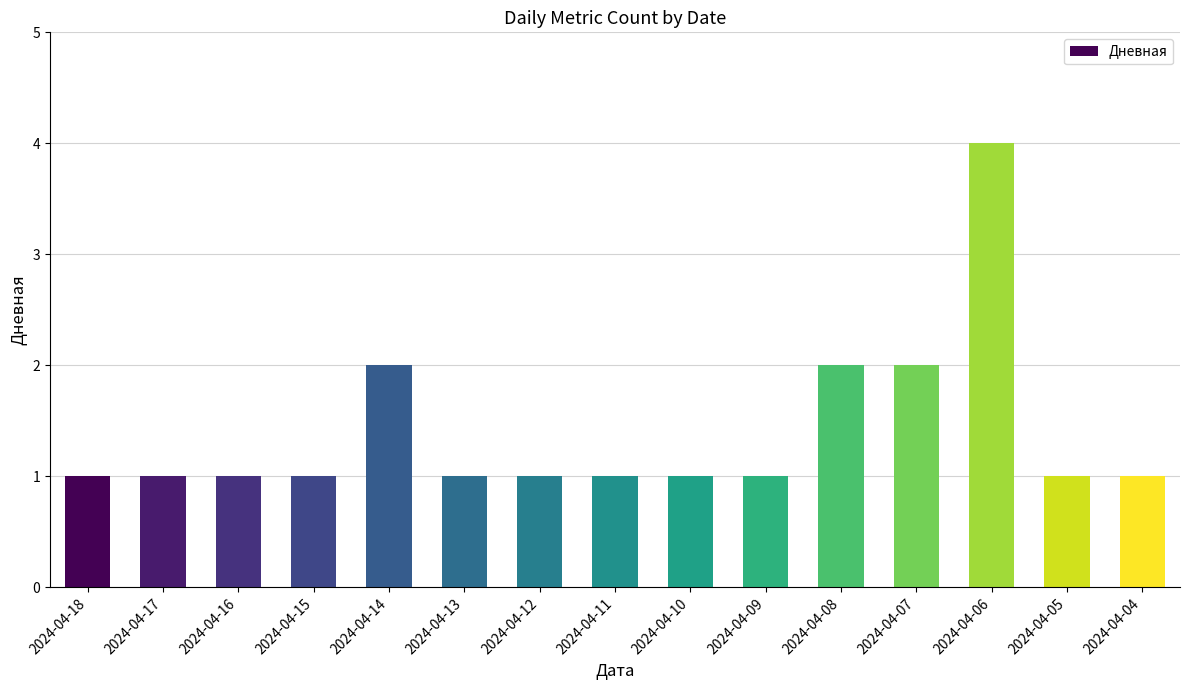

Reading right to left, transcribe all the data shown in this chart.

2024-04-04=1	2024-04-05=1	2024-04-06=4	2024-04-07=2	2024-04-08=2	2024-04-09=1	2024-04-10=1	2024-04-11=1	2024-04-12=1	2024-04-13=1	2024-04-14=2	2024-04-15=1	2024-04-16=1	2024-04-17=1	2024-04-18=1